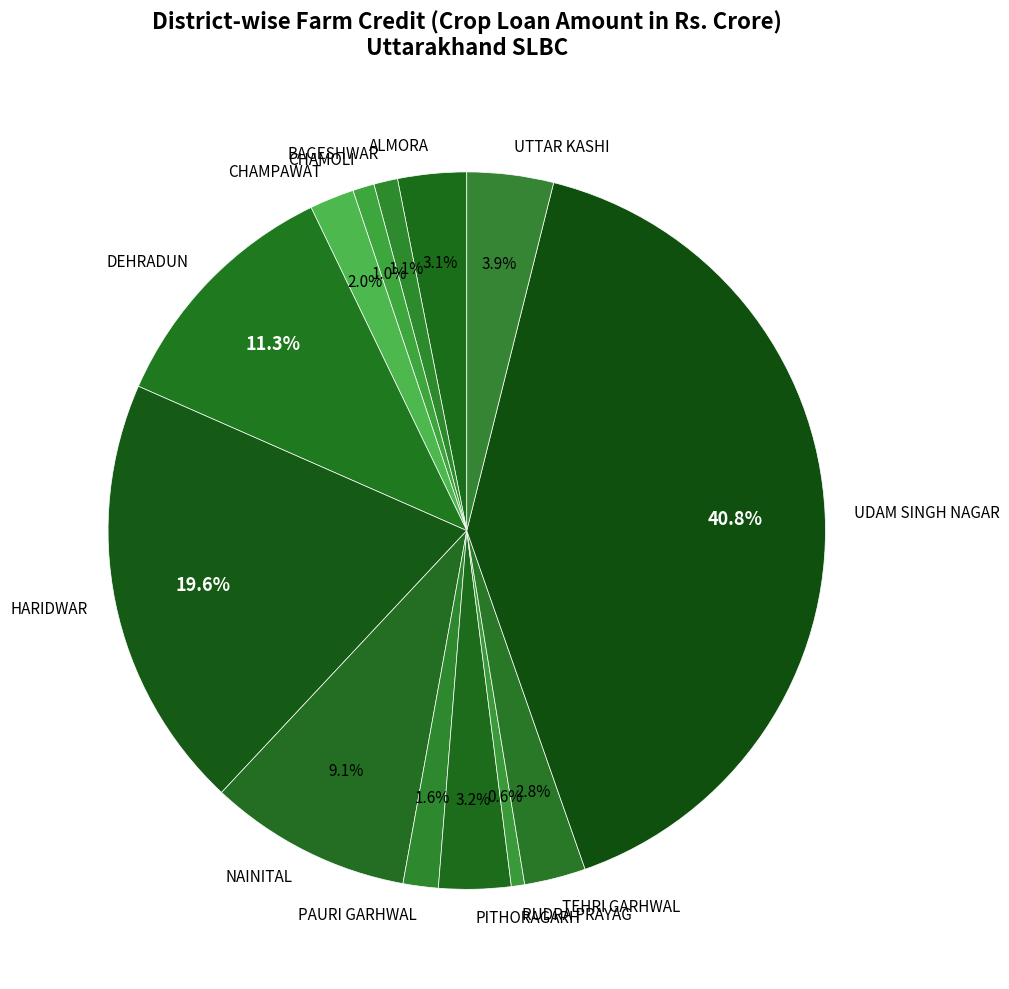

How many slices are in this pie chart?

13